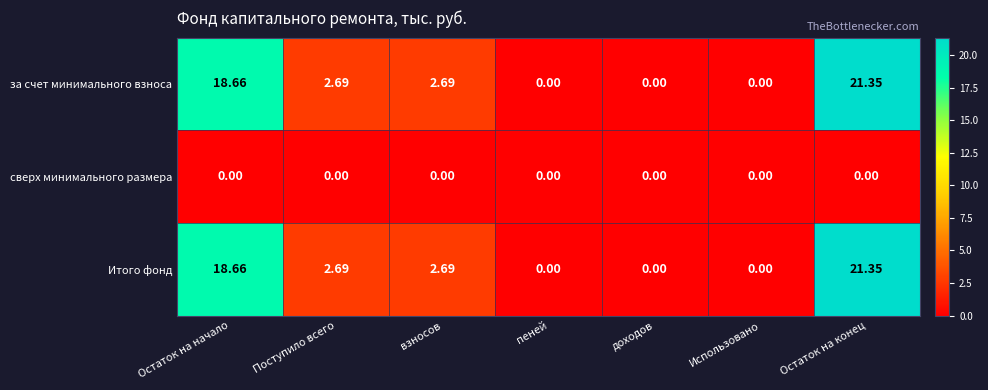

Which label corresponds to the largest value in the chart?

Остаток на конец